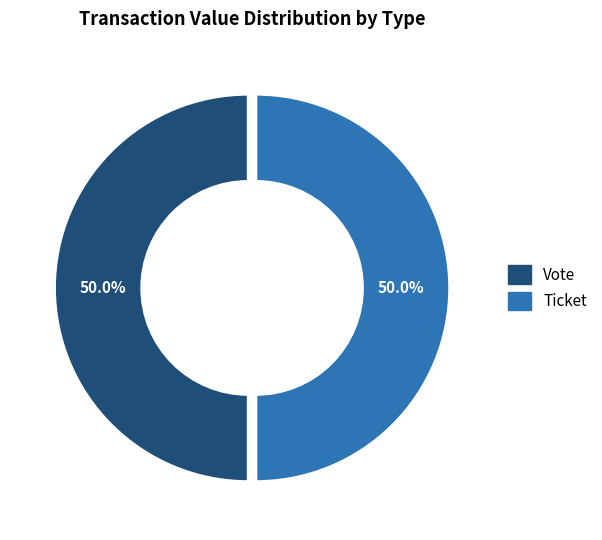

Approximately how many times larger is the value at Ticket compared to Vote?

1.0